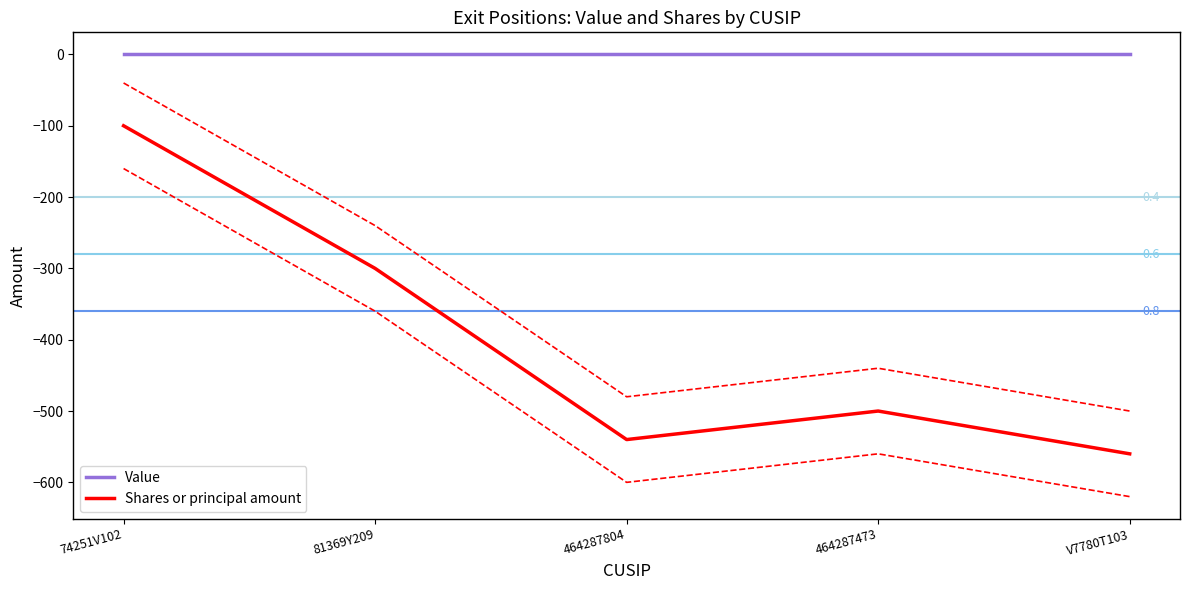

What are all the series names shown in the legend?

Value, Shares or principal amount